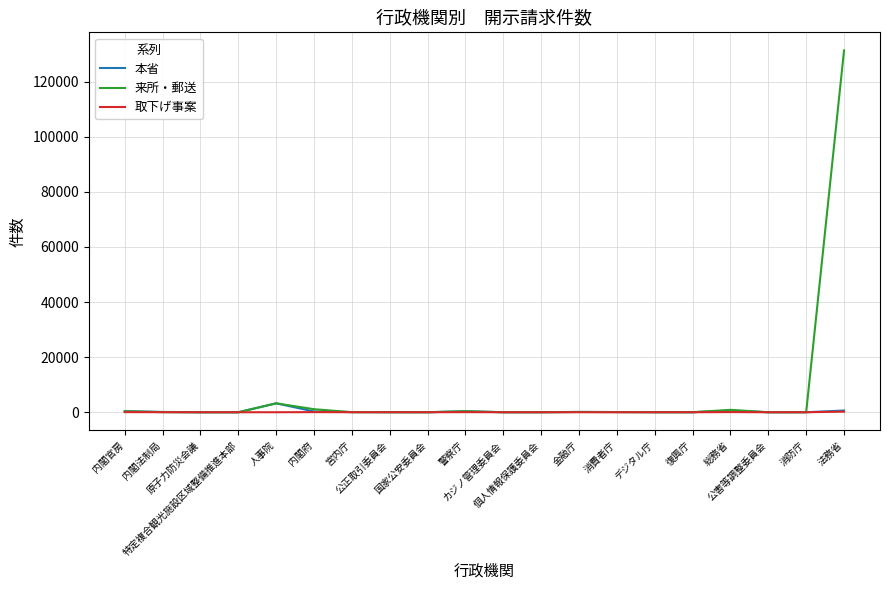

What is the highest value of the 本省 series?

3235